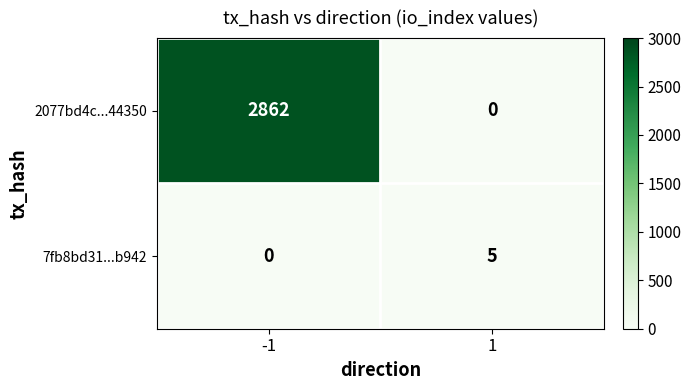

At which category is the sum across all series the highest?

-1